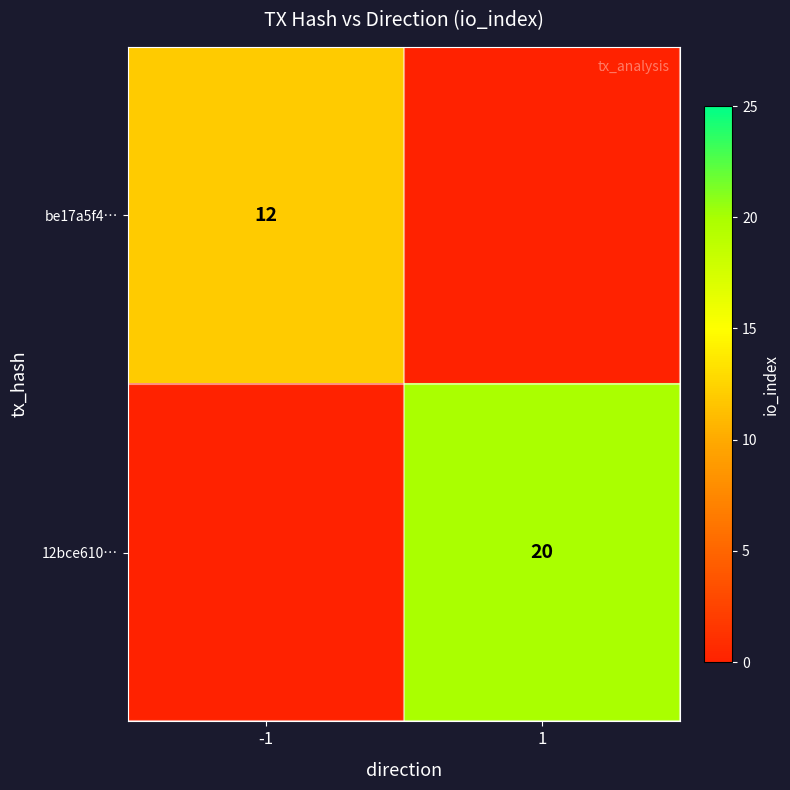

At which category does the chart reach its peak across all series?

1